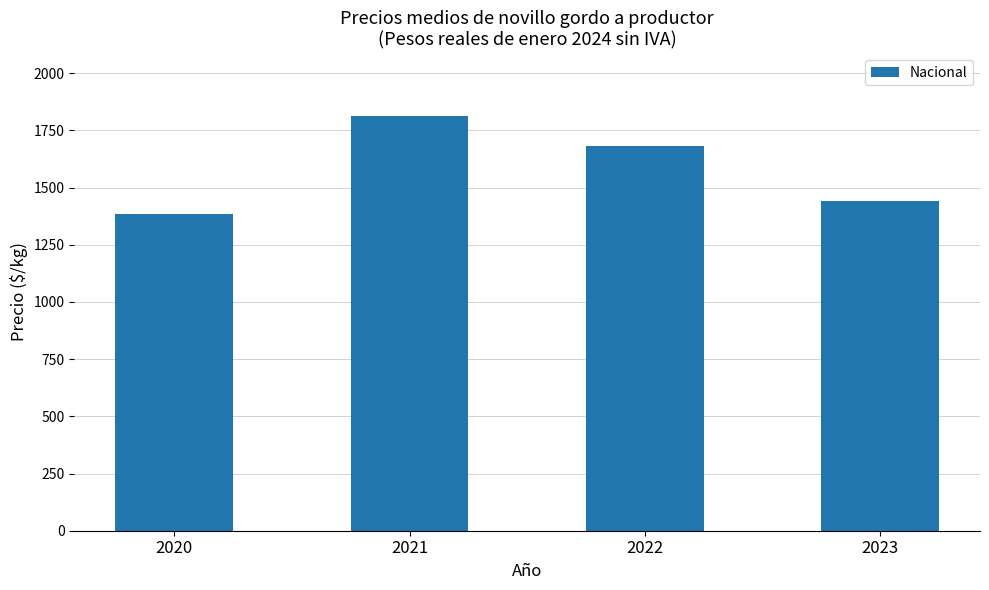

List the labels in order of value, largest first.

2021, 2022, 2023, 2020